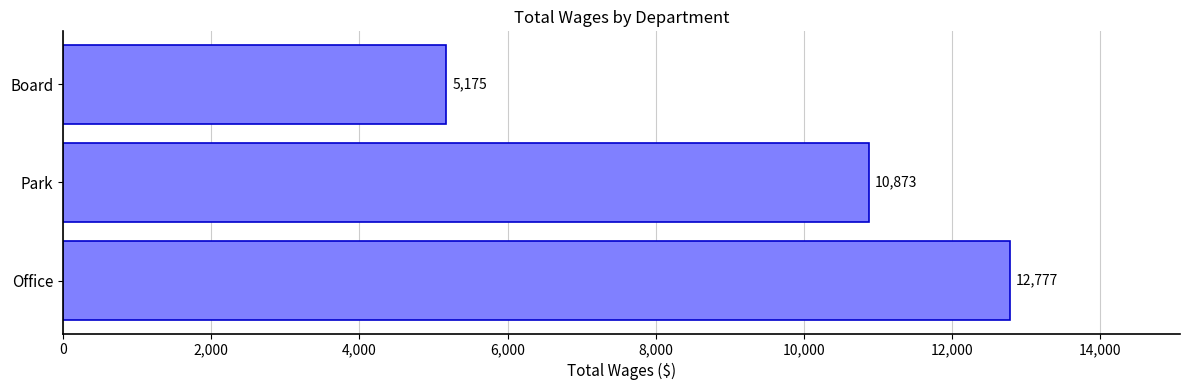

What is the ratio of the value at Office to the value at Board?

2.5